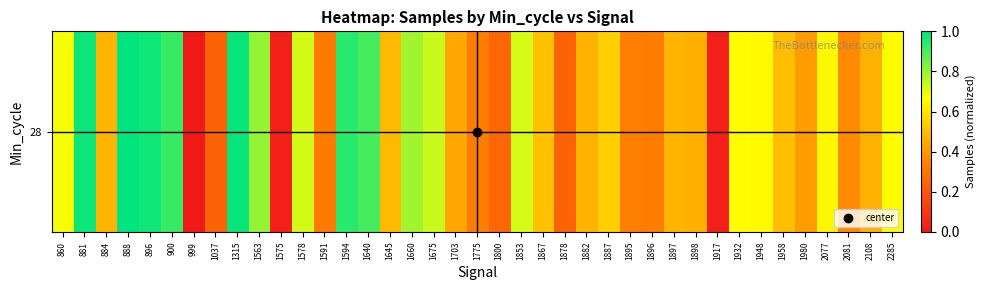

Which label corresponds to the smallest value in the chart?

999